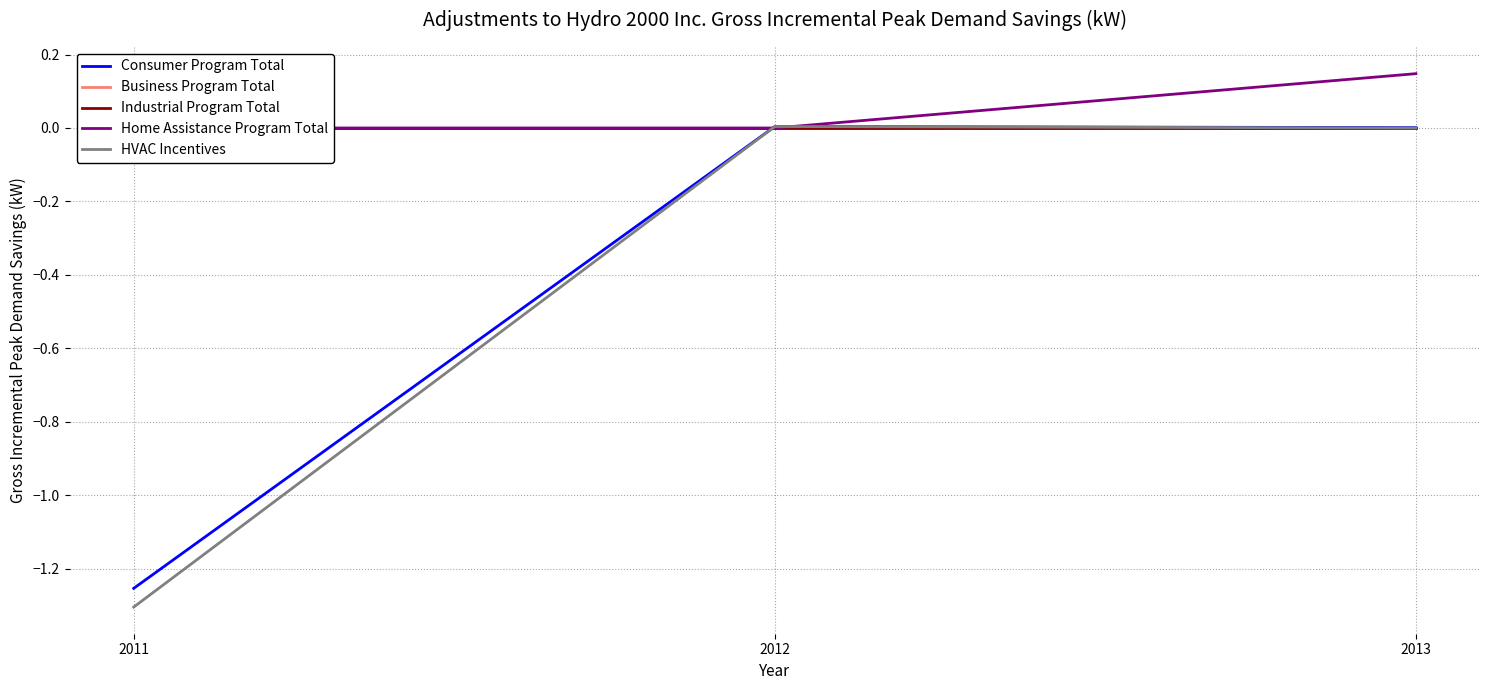

Which category has the highest value across all series?

2013